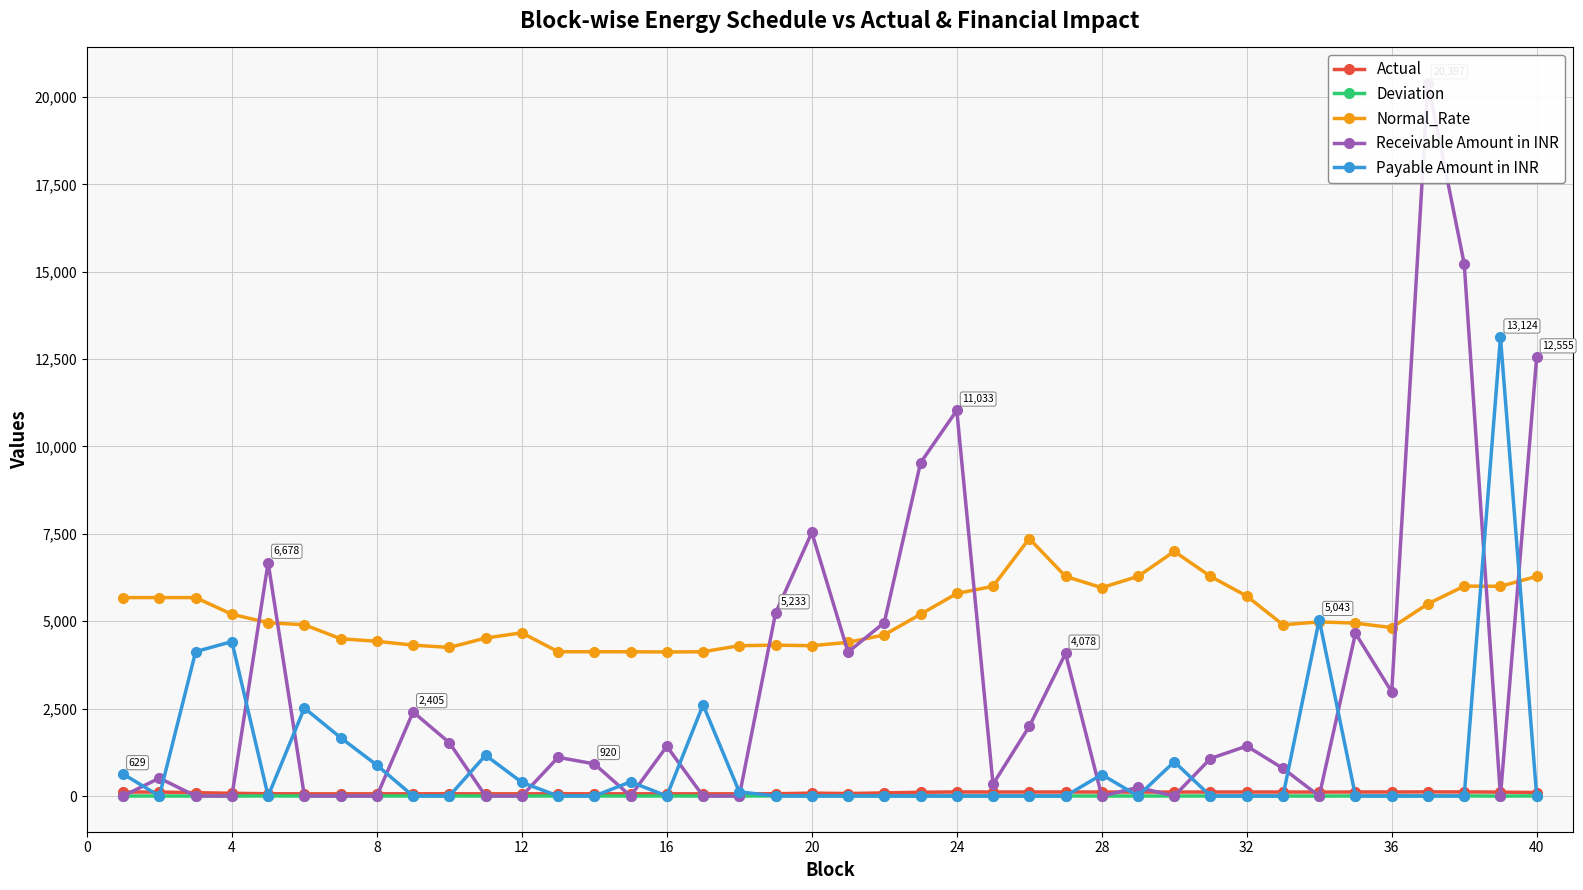

What is the highest value of the Payable Amount in INR series?

13123.6